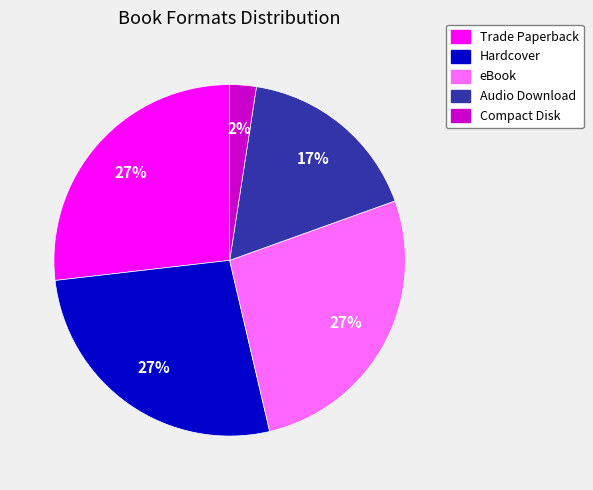

How many segments does this pie chart have?

5